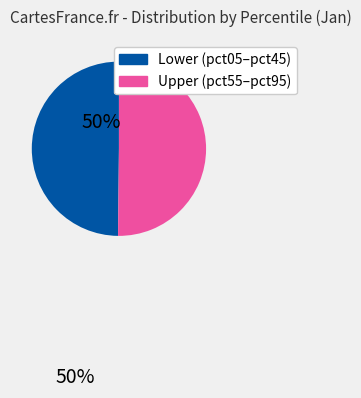

Count the number of slices in the pie.

2